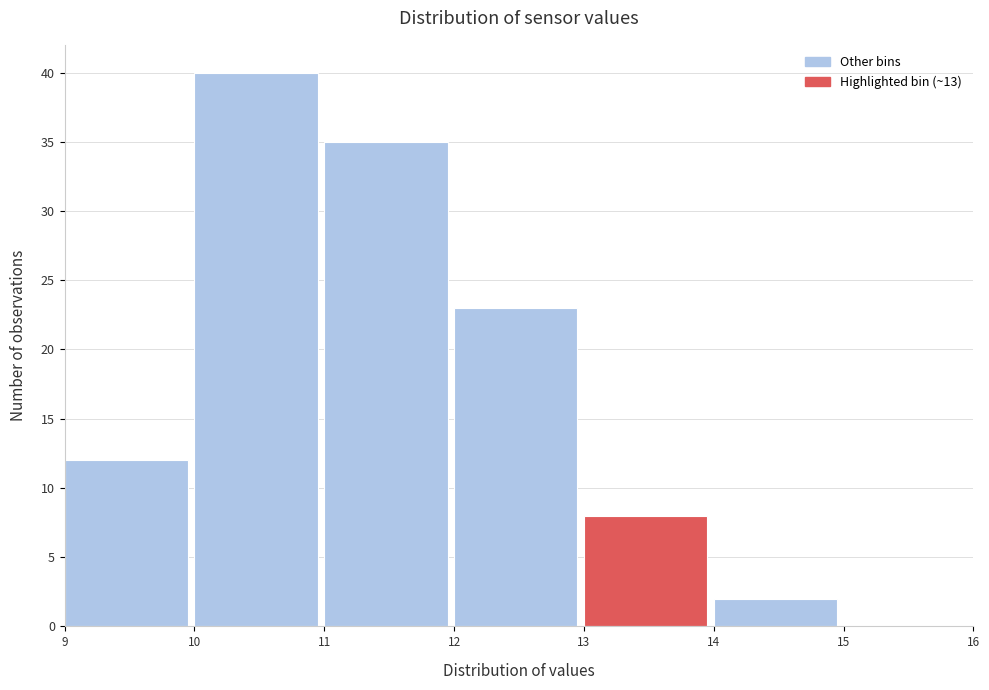

Reading left to right, transcribe this chart: for each bar, give the range it covers on the x-axis and its height. The values are not printed on the chart, so give them approximately, as read against the axis.

9 to 10: 12
10 to 11: 40
11 to 12: 35
12 to 13: 23
13 to 14: 8
14 to 15: 2
15 to 16: 0